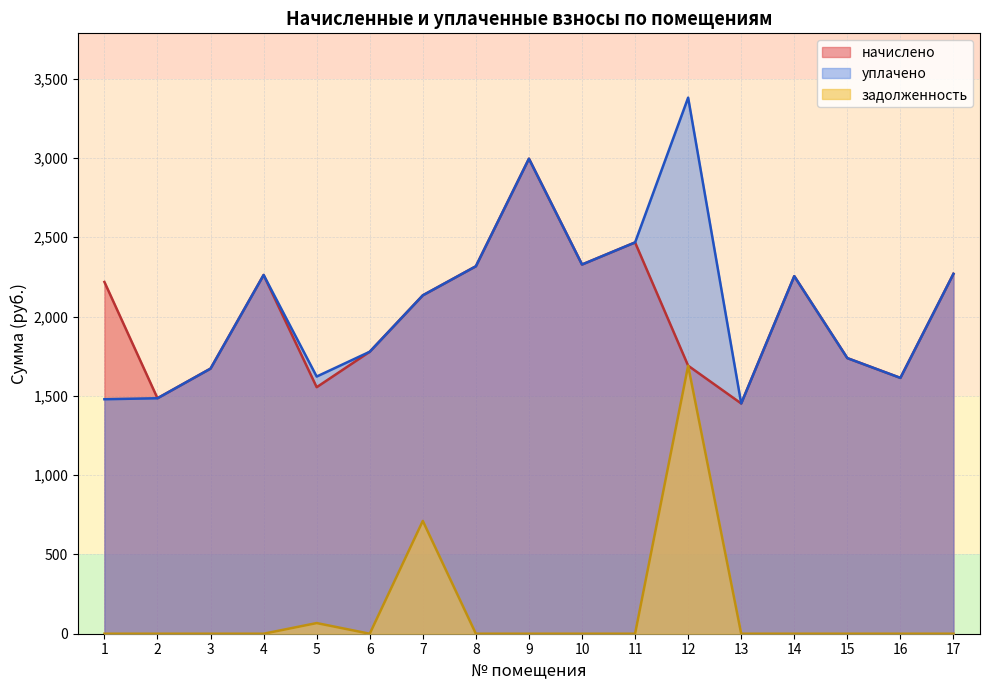

Rank the categories by начислено value from highest to lowest.

9, 11, 10, 8, 17, 4, 14, 1, 7, 6, 15, 12, 3, 16, 5, 2, 13